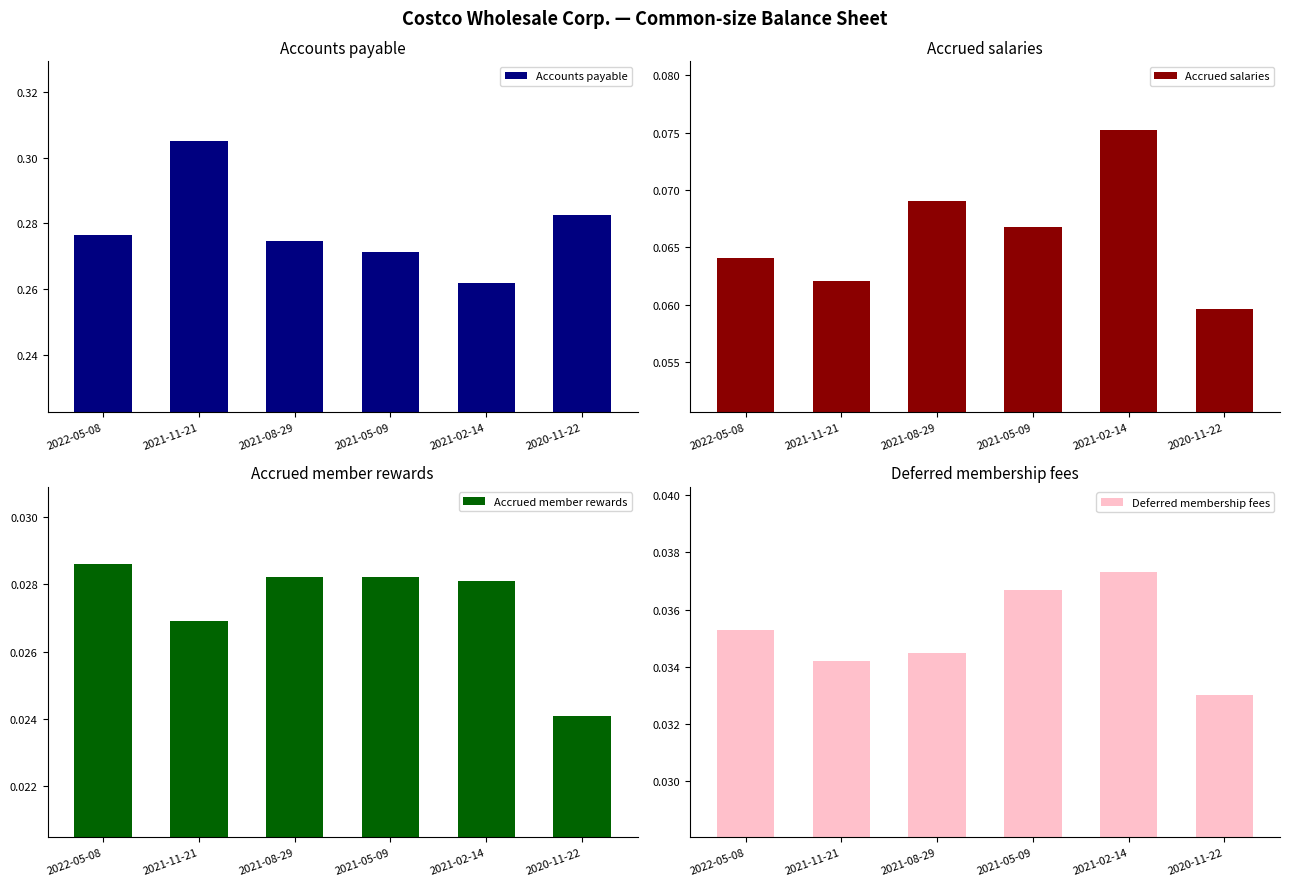

Does the chart contain stacked bars?

No